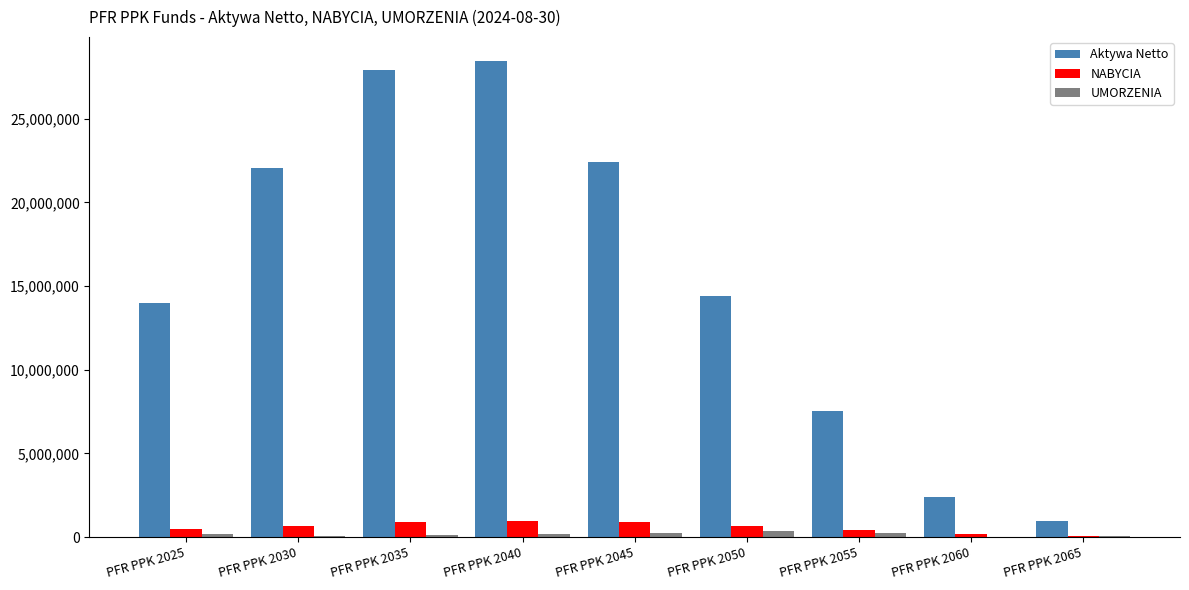

What is the total value across all series at PFR PPK 2050?

15435056.1